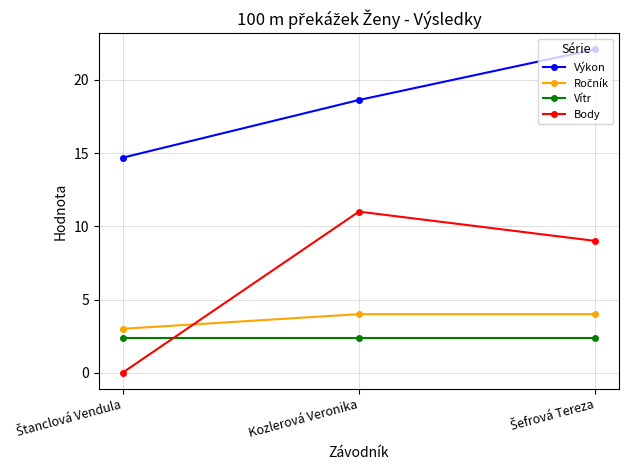

Which series has the largest range (max minus min)?

Body